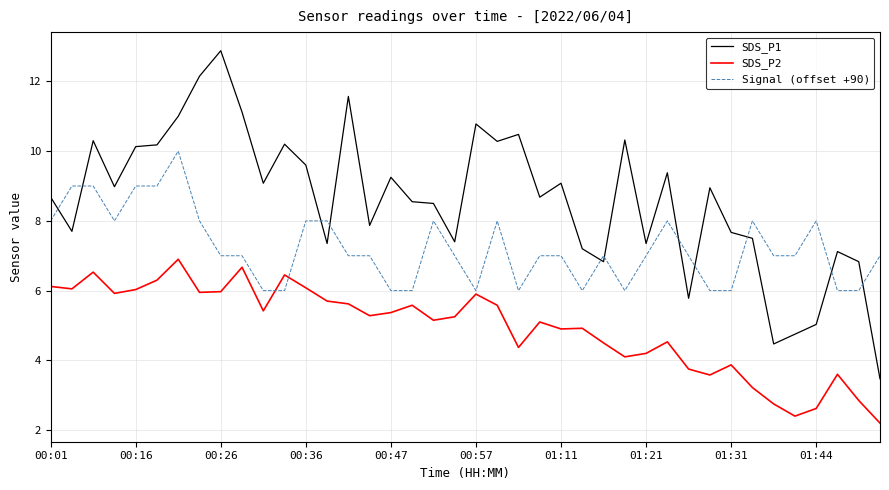

Which series has the largest total across all categories?

SDS_P1